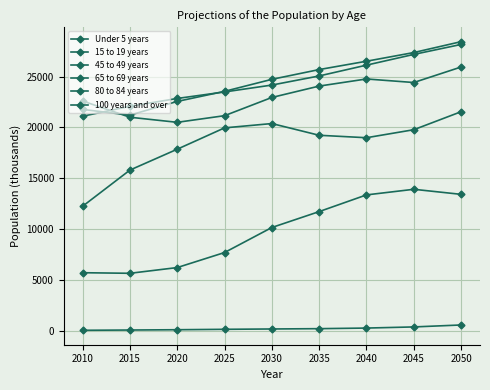

Which series has the largest total across all categories?

15 to 19 years